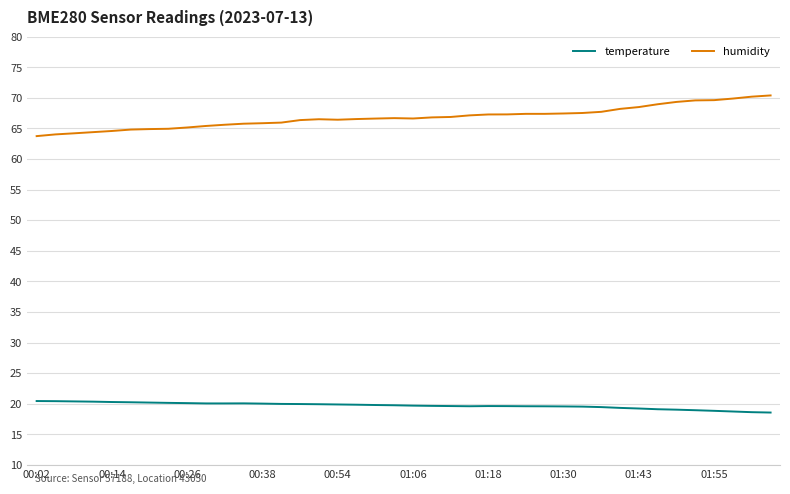

What are all the series names shown in the legend?

temperature, humidity